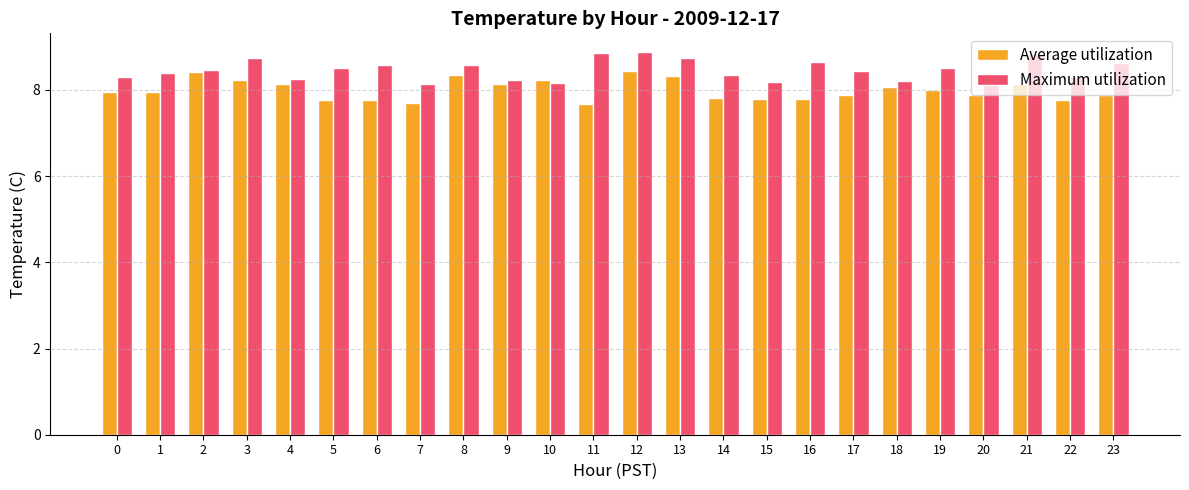

Rank the series at 9 from lowest to highest value.

Average utilization, Maximum utilization